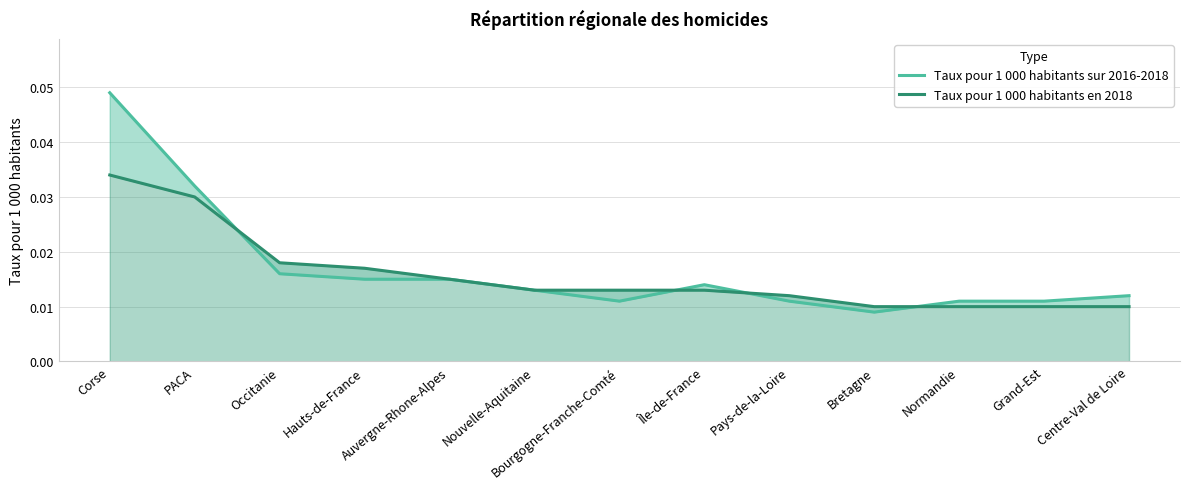

What is the label of the 6th point from the right?

Île-de-France